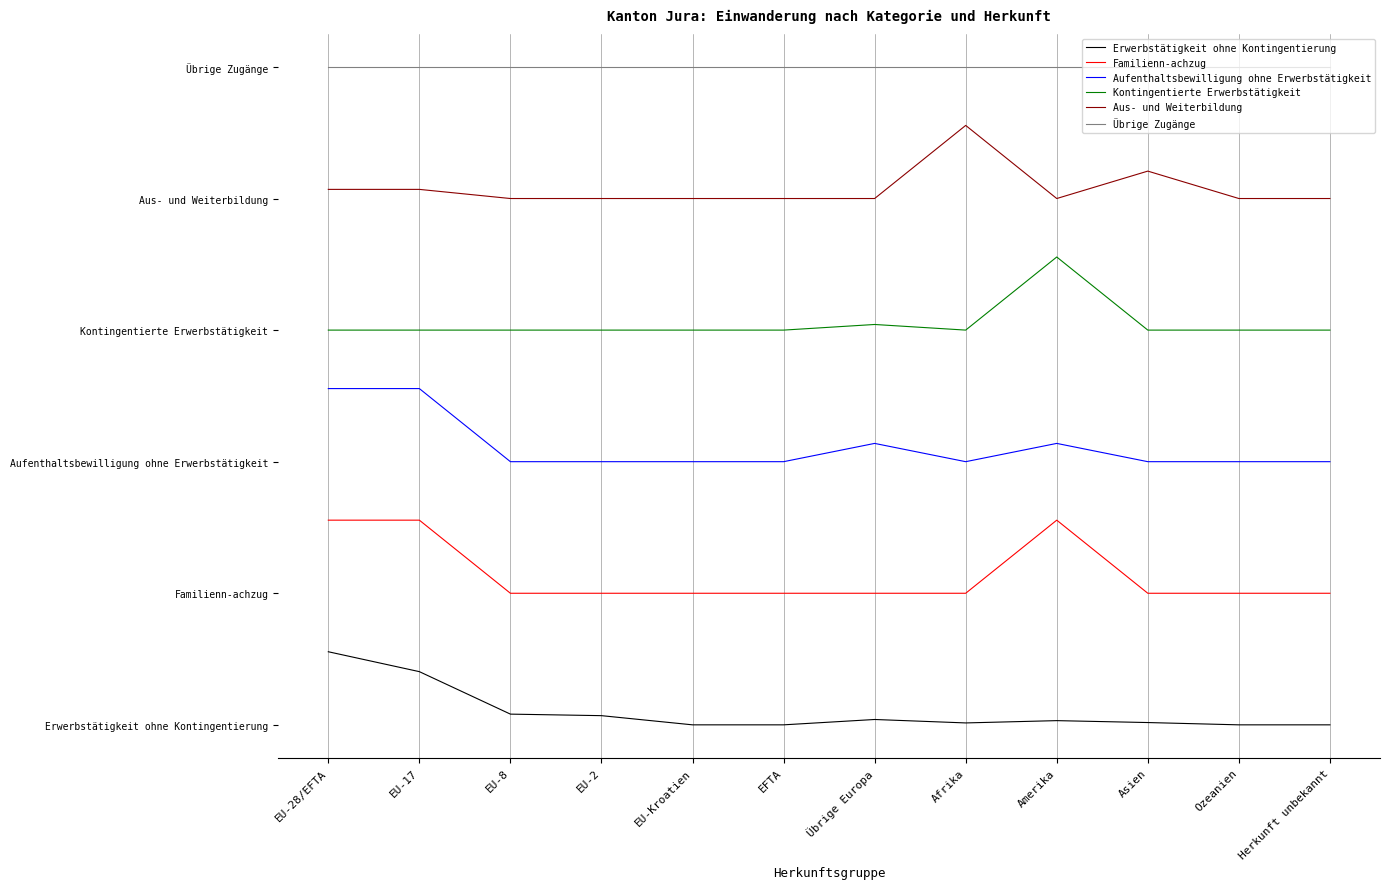

True or false: Familienn­achzug and Kontingentierte Erwerbstätigkeit cross at least once.

False